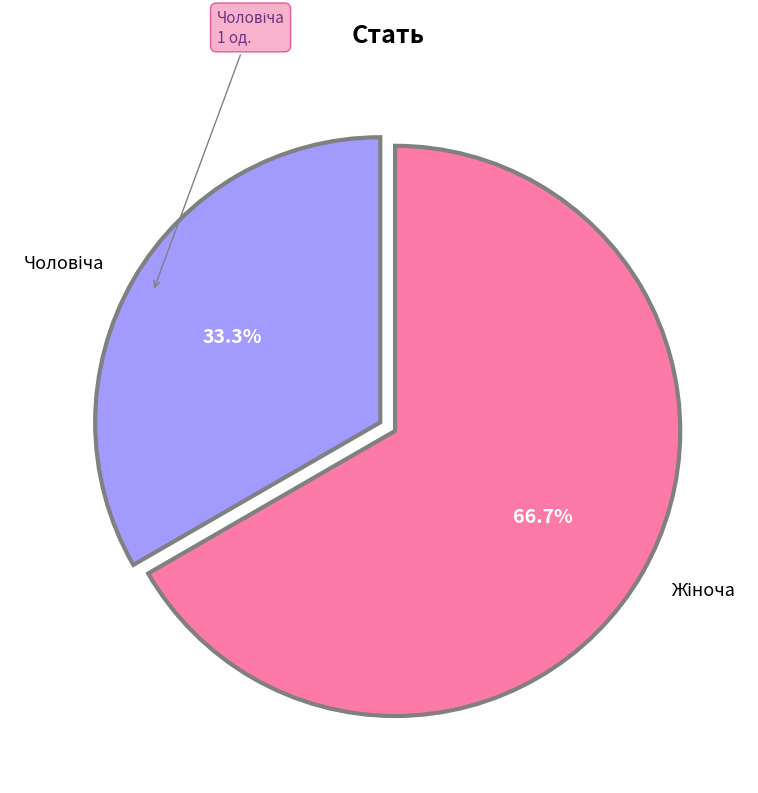

Is there a majority slice in this chart?

Yes